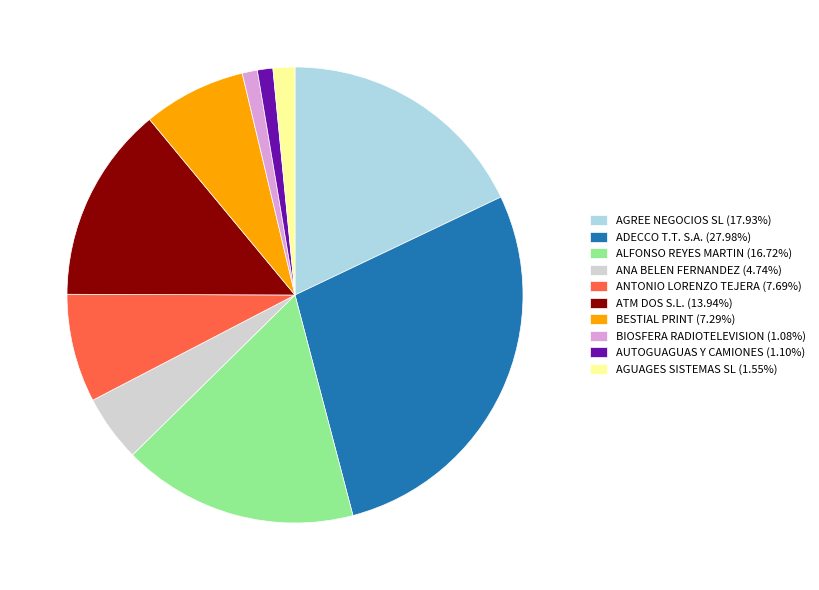

How many slices are in this pie chart?

10